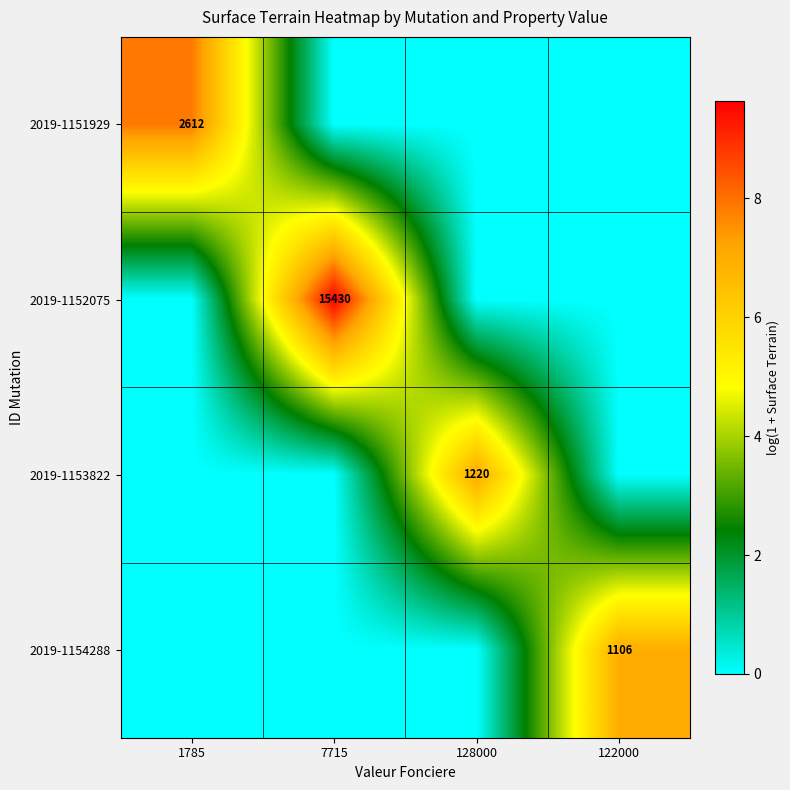

Which category has the highest value across all series?

7715